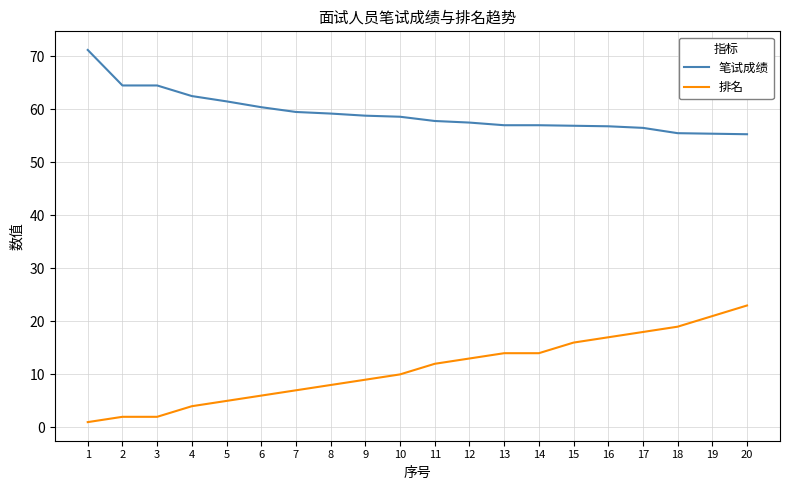

Which series has the widest spread of values?

排名